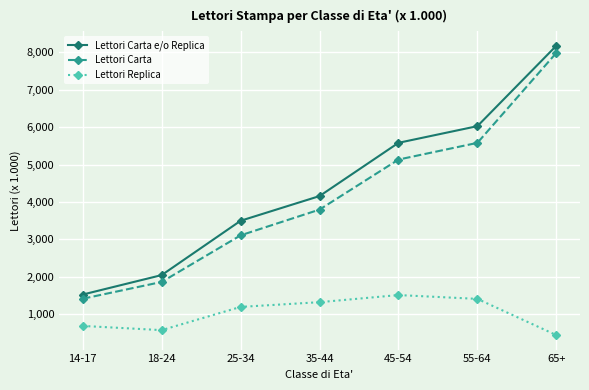

True or false: Lettori Carta and Lettori Replica intersect in this chart.

False